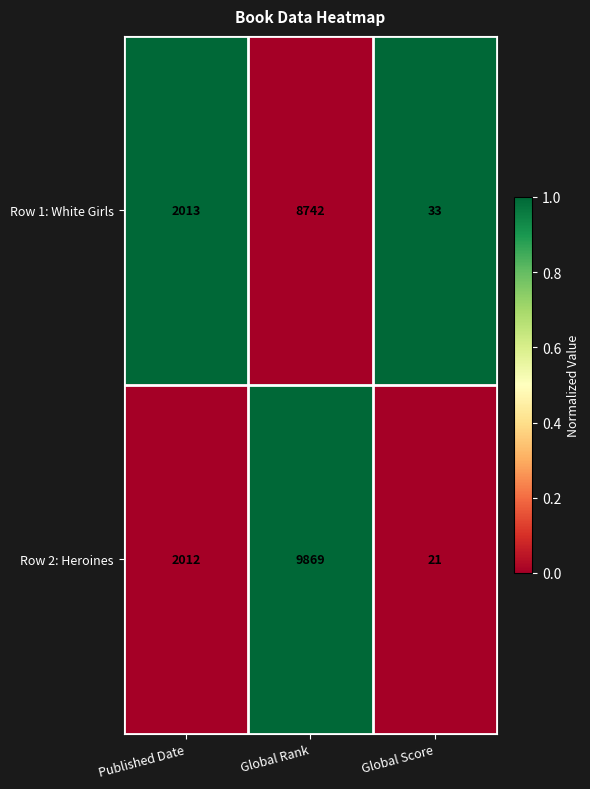

True or false: Row 2: Heroines has a value of 2790 at Published Date.

False